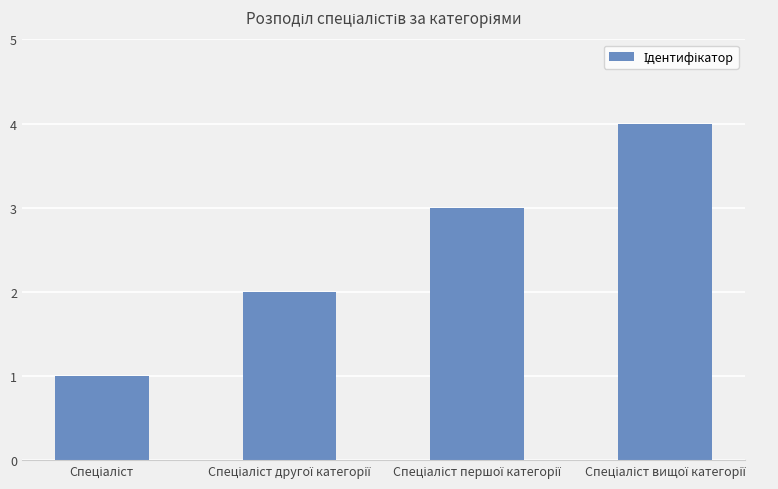

What is the difference between the maximum and minimum values?

3